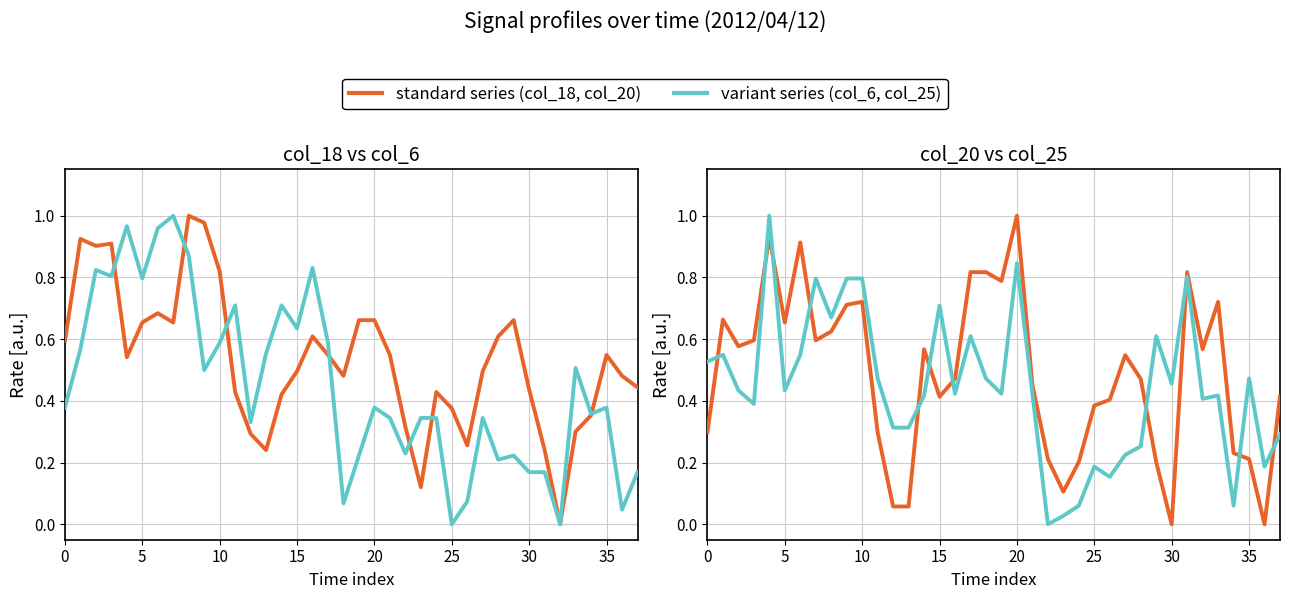

Read the col_6 value at 35.

0.4